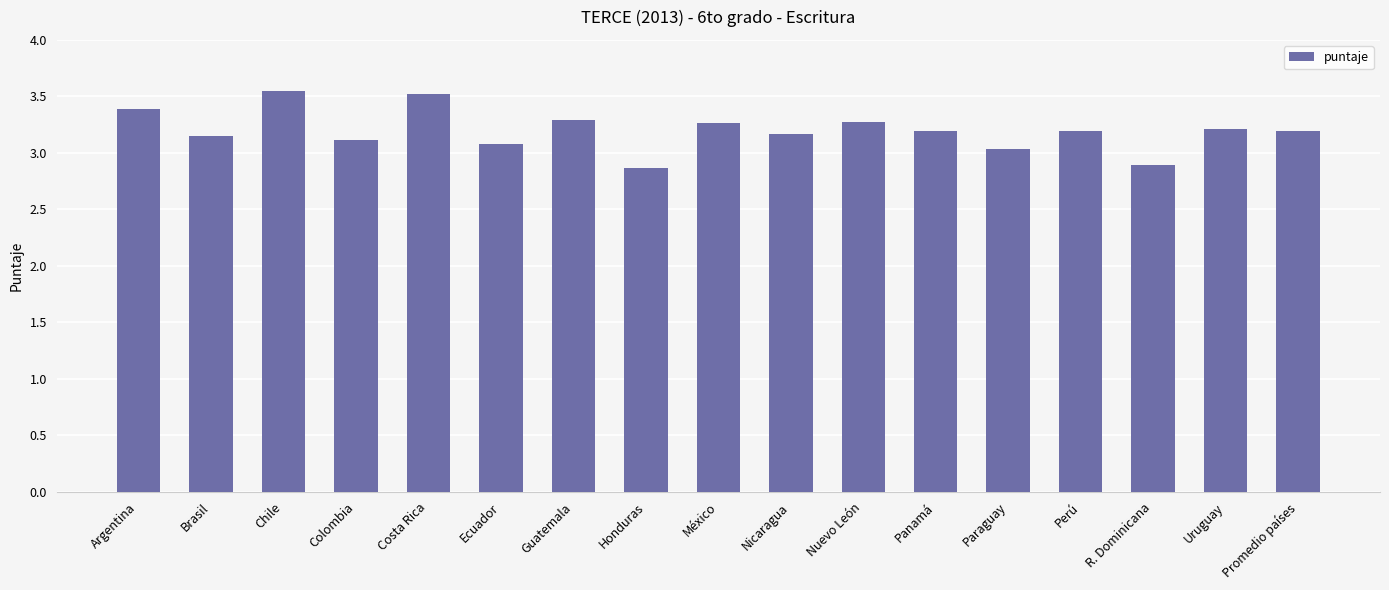

What is the minimum value shown in the chart?

2.9